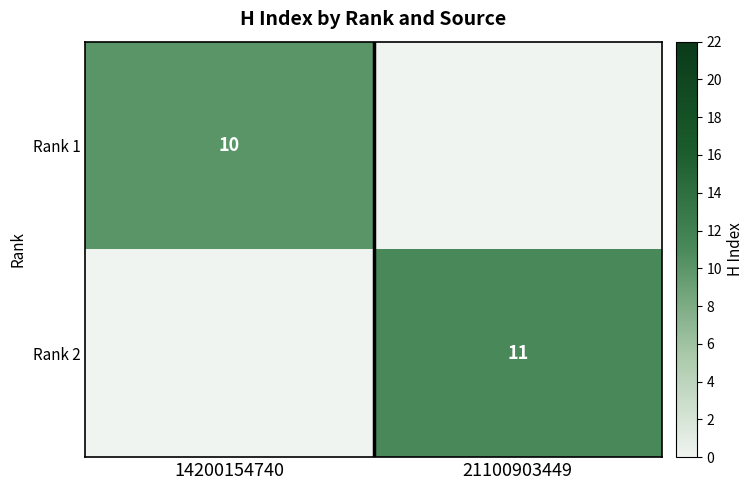

Which label corresponds to the smallest value in the chart?

21100903449